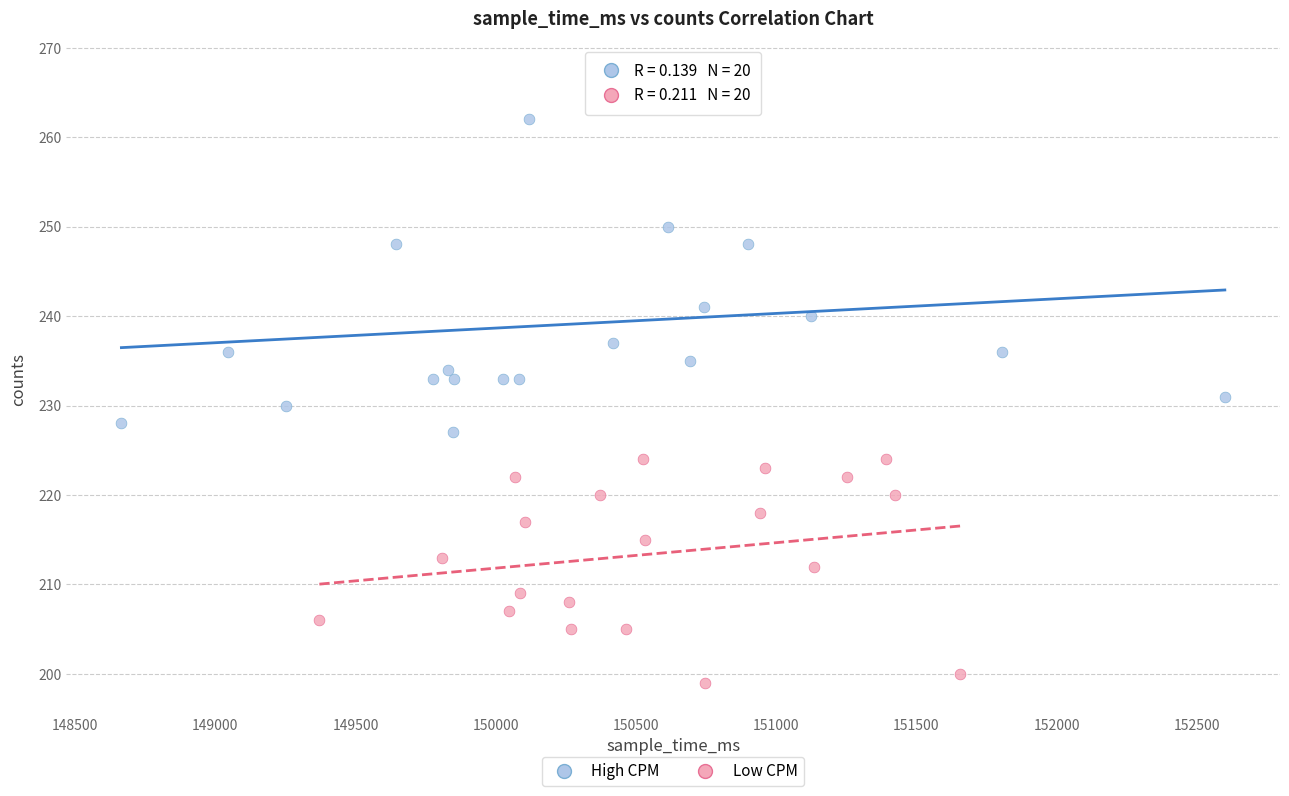

Which series has the widest spread of Y values?

High CPM